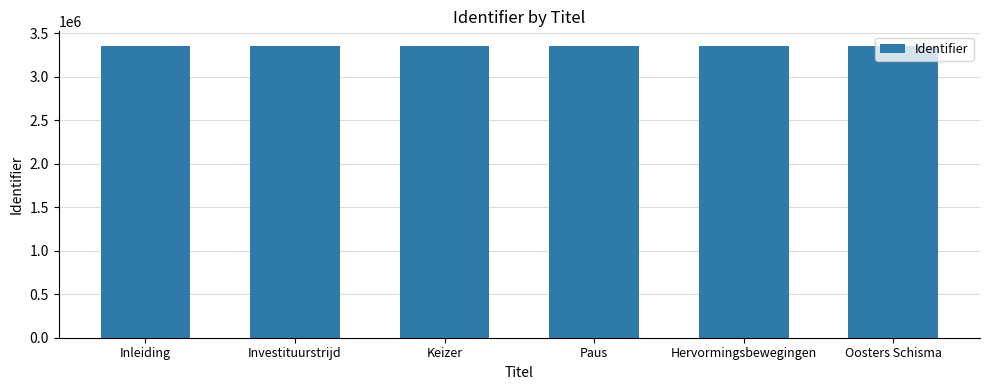

Count the values in the range 3356060 to 3356071.

4